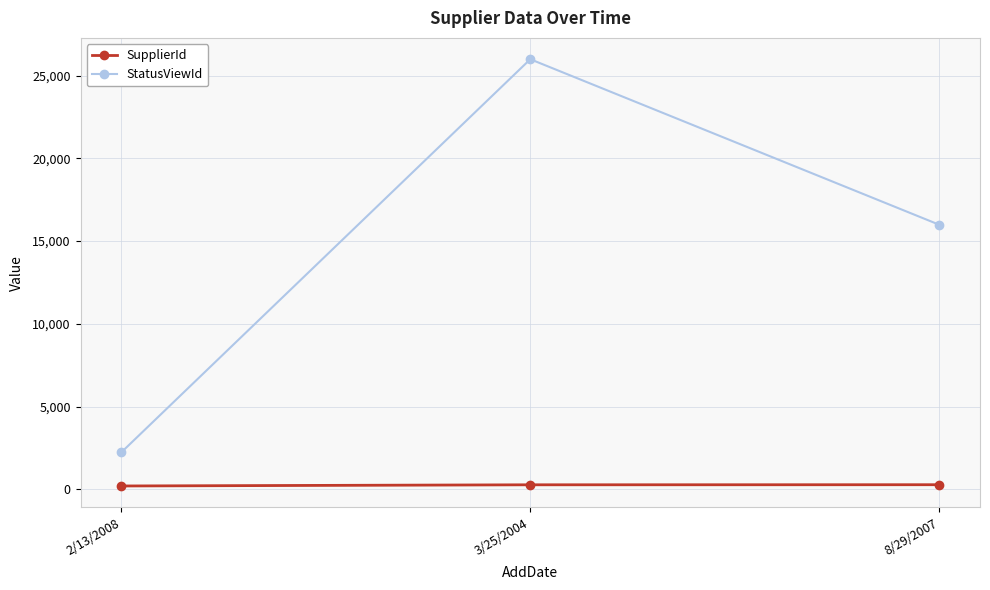

What is the difference between the maximum and second lowest values in the StatusViewId series?

10001